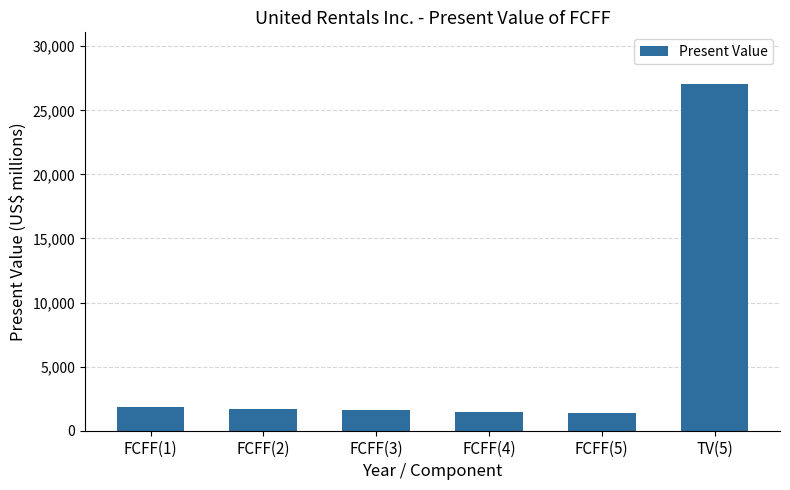

Is it true that the value at FCFF(1) is 1827?

True